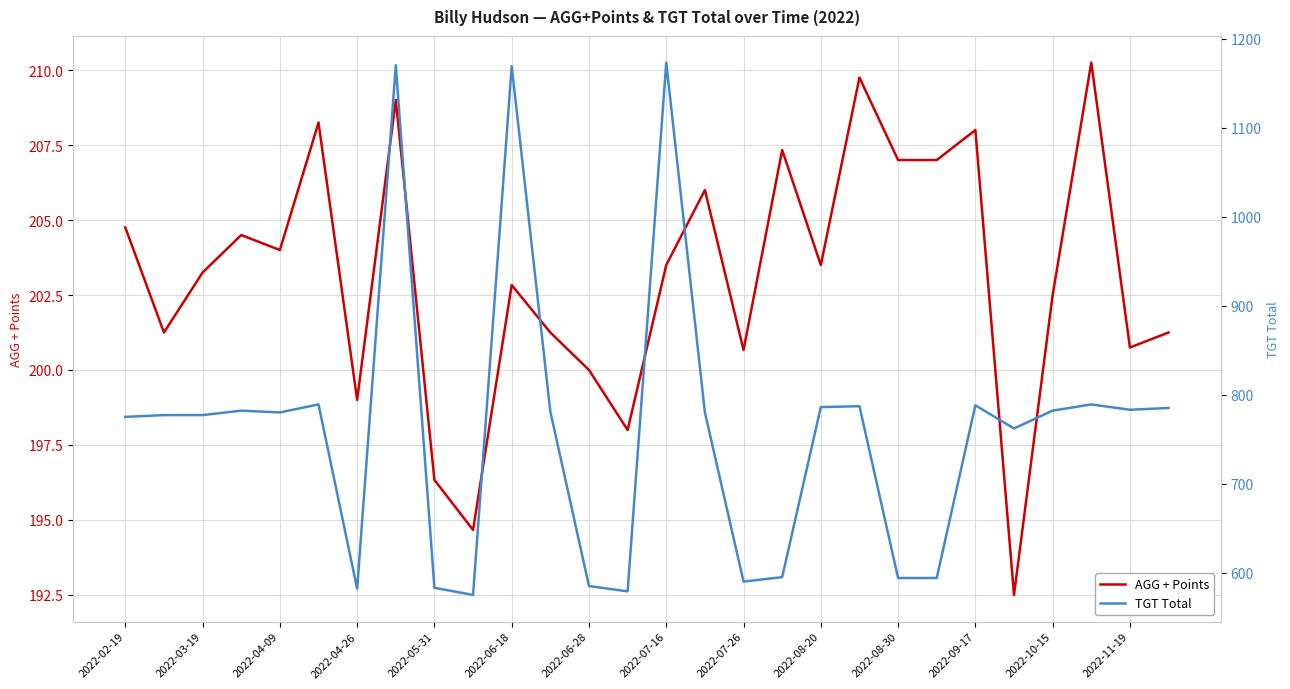

What is the difference between the maximum and minimum values in the AGG + Points series?

17.8